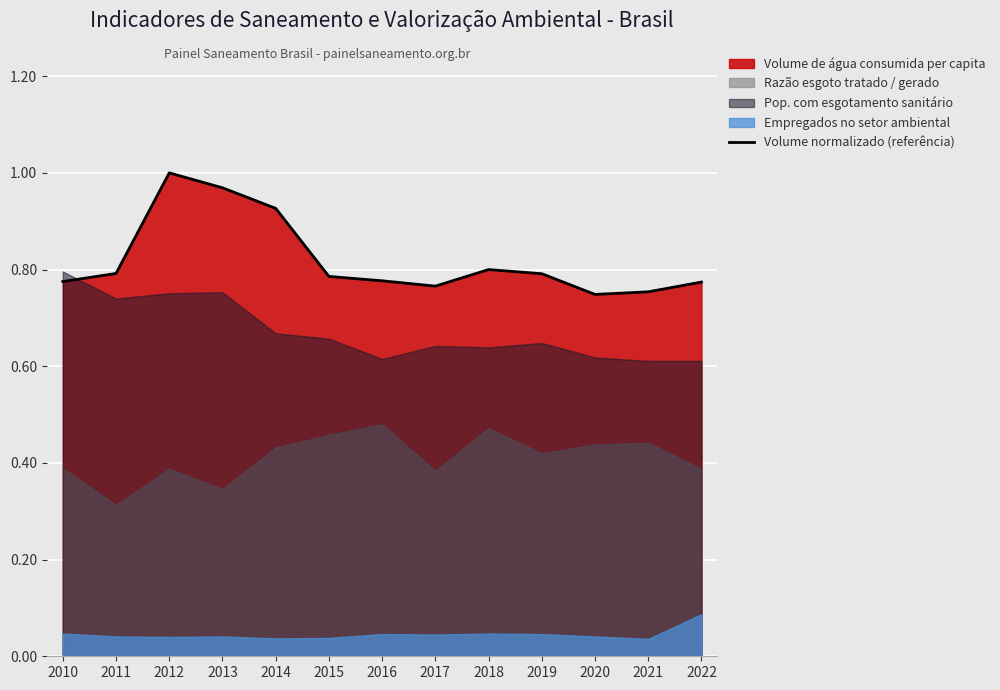

The value of Volume normalizado (referência) at 2018 is 0.8. True or false?

True